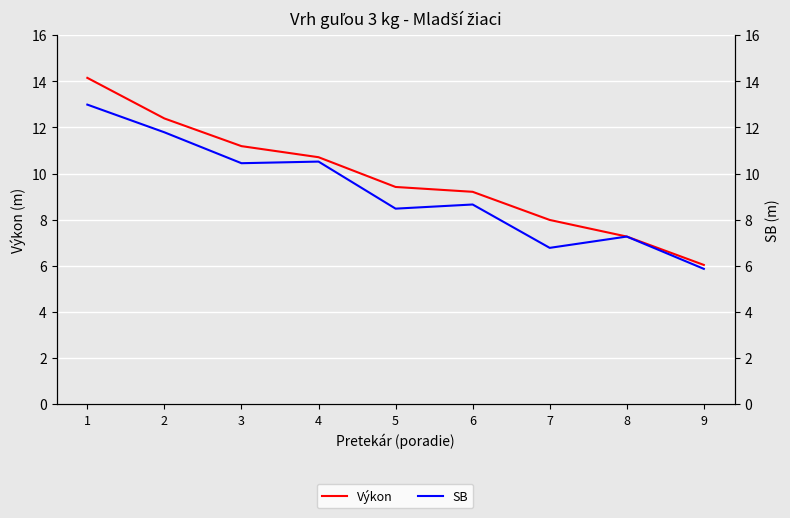

Reading left to right, what are all the values shown in this chart?

Výkon: 1=14.2	2=12.4	3=11.2	4=10.7	5=9.4	6=9.2	7=8.0	8=7.3	9=6.0
SB: 1=13.0	2=11.8	3=10.4	4=10.5	5=8.5	6=8.7	7=6.8	8=7.3	9=5.9